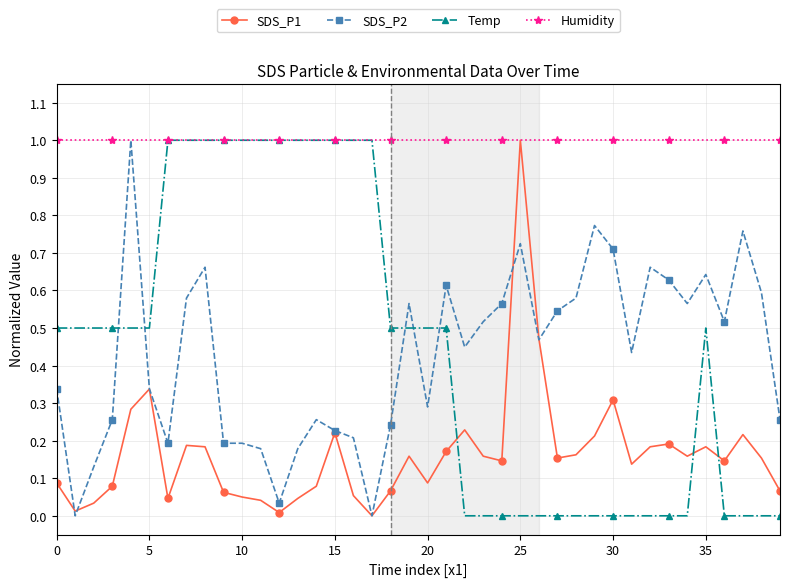

What is the maximum value shown in the chart?

1.0